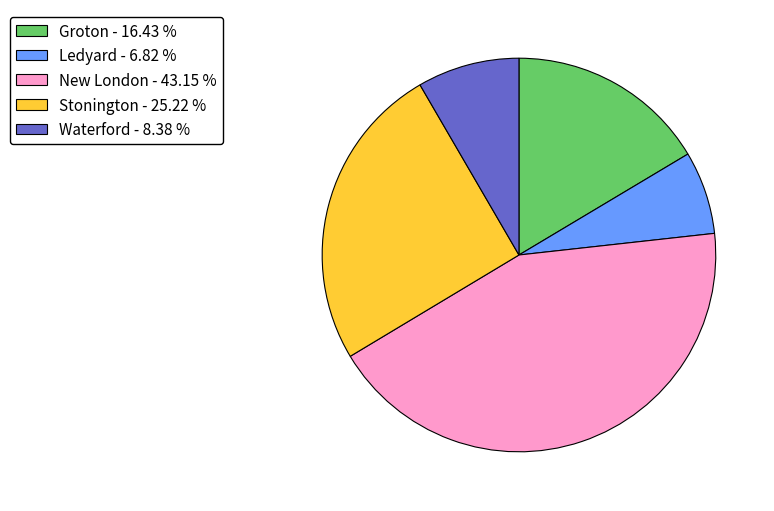

Combined, do New London - 43.15 % and Groton - 16.43 % account for over 50%?

Yes